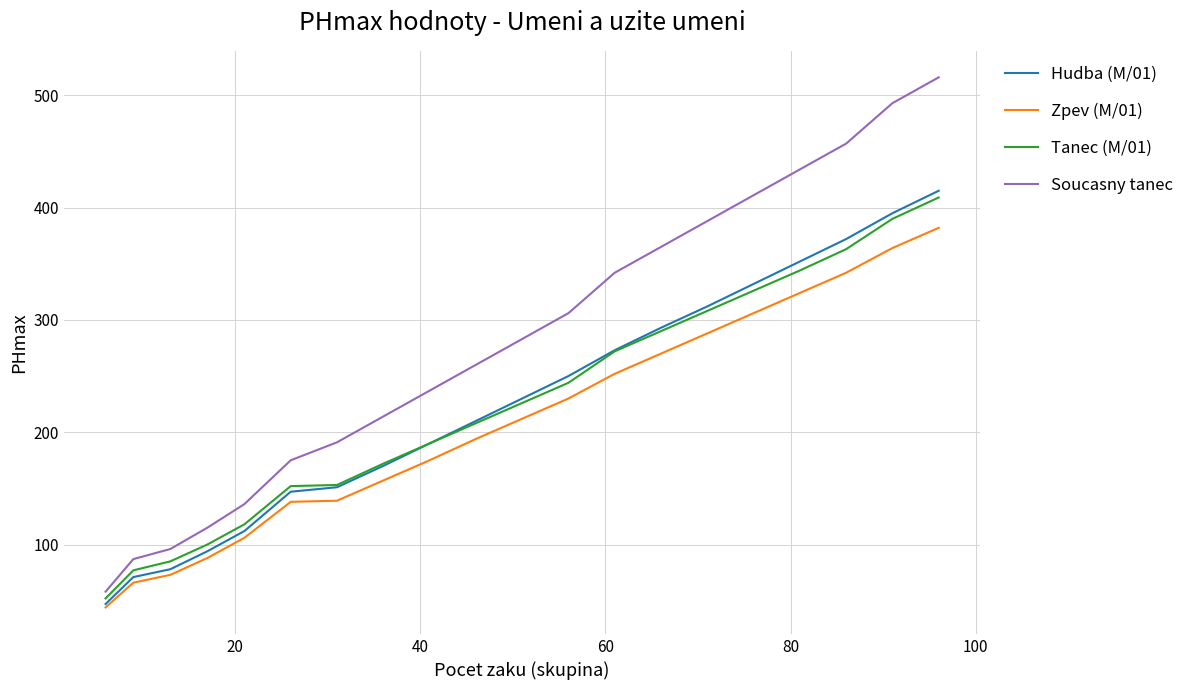

What is the sum of all Tanec (M/01) values?

4479